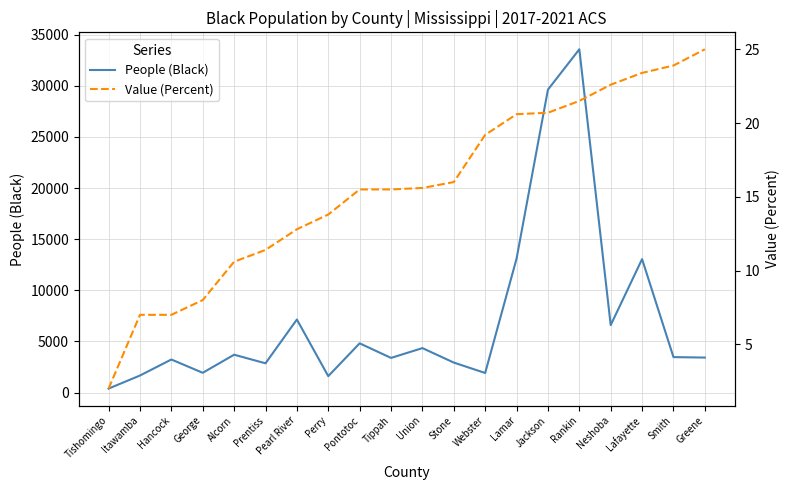

What is the spread (max minus min) of values at Pearl River?

7129.2